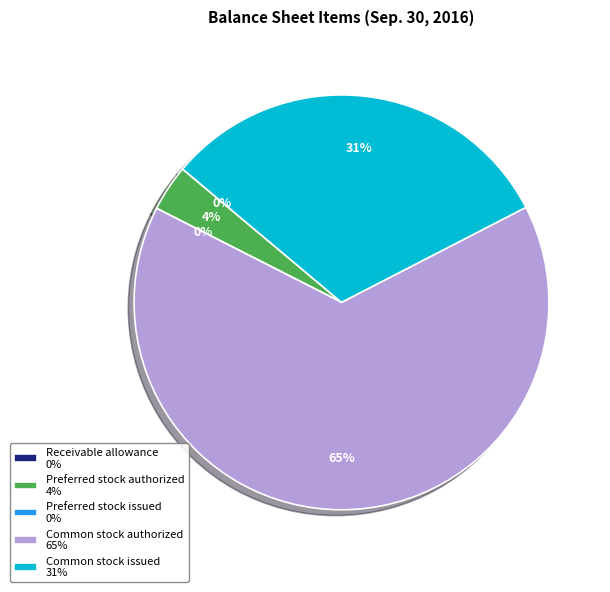

To the nearest percent, what is the difference between the largest and smallest slice percentages?

65%